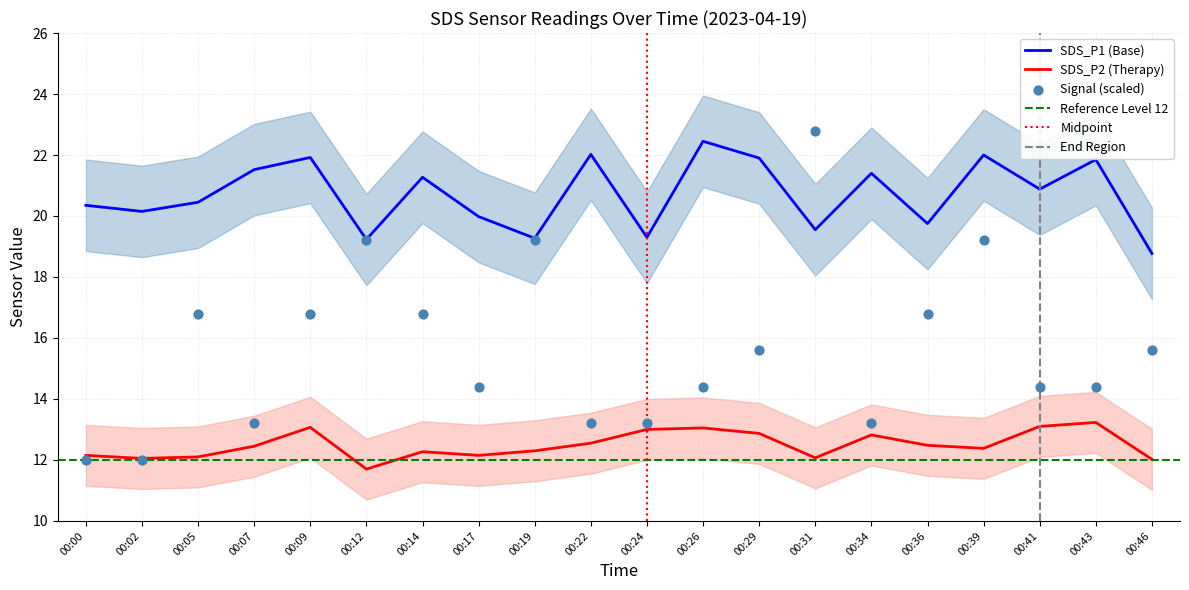

What is the total value across all series at 00:34?

47.4